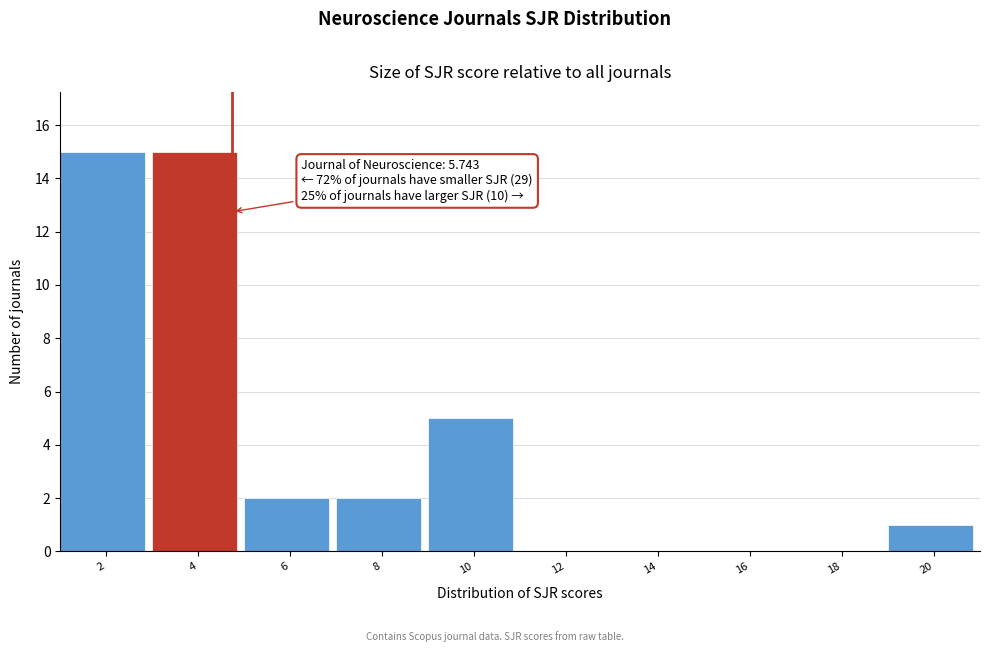

Reading left to right, what are all the values shown in this chart?

2=15	4=15	6=2	8=2	10=5	12=0	14=0	16=0	18=0	20=1